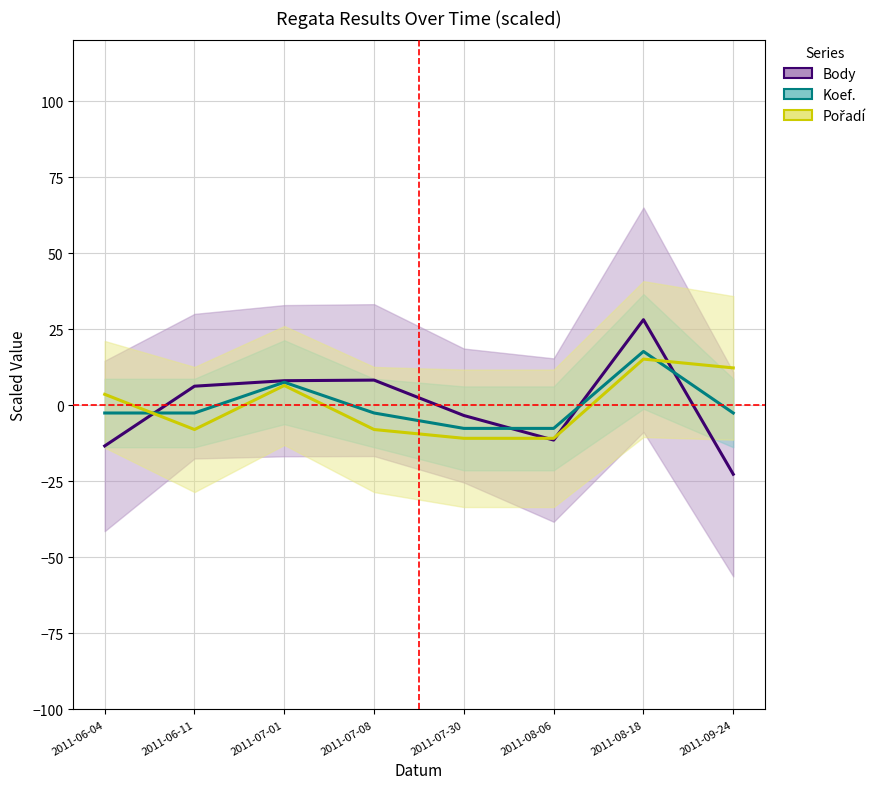

Rank the series by their average value, from lowest to highest.

Pořadí, Koef., Body